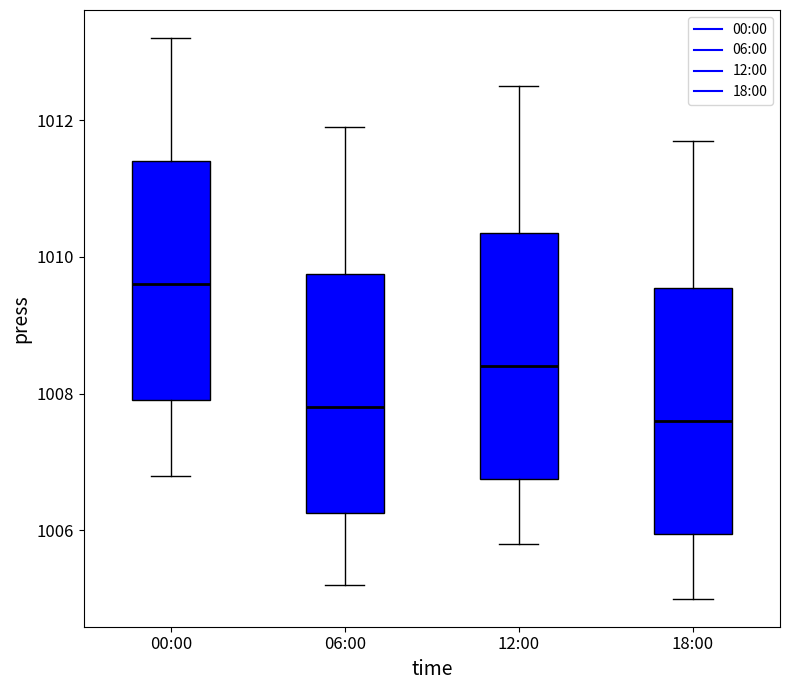

Which box's median line is the highest?

00:00